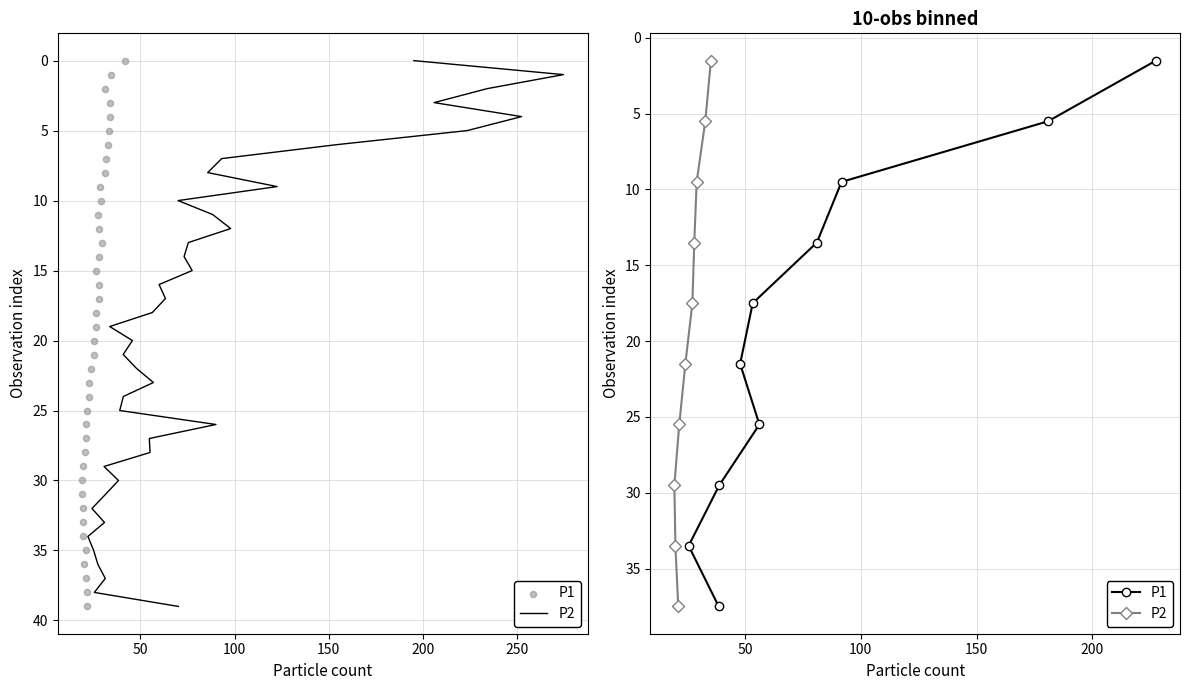

Which series contains the highest Y value?

P1